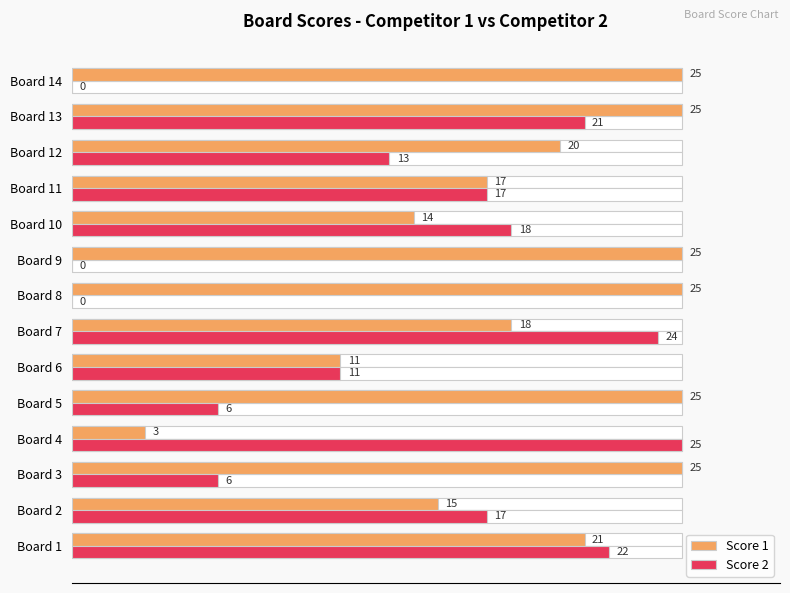

What is the difference between the maximum and minimum values in the Score 2 series?

25